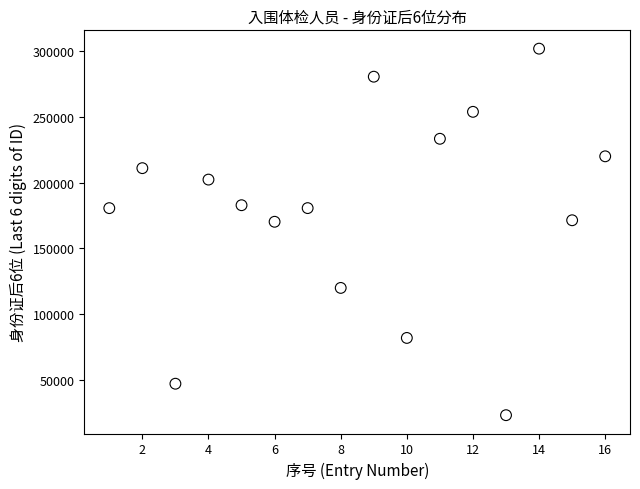

What is the range of X values (max minus min)?

15